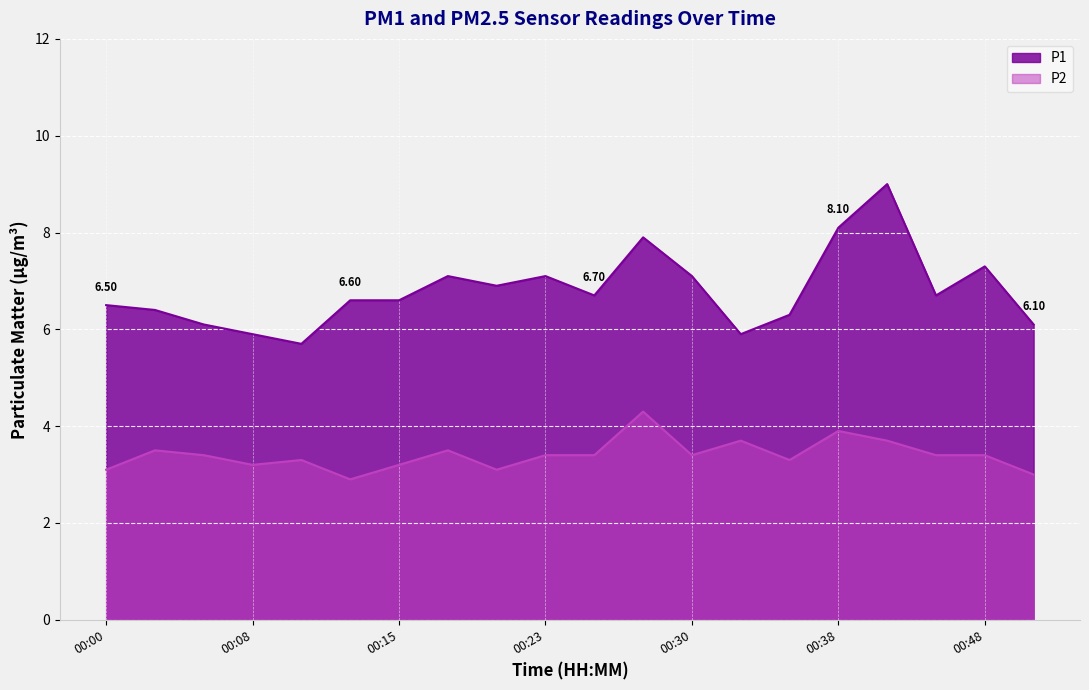

What is the total value across all series at 00:48?

10.7